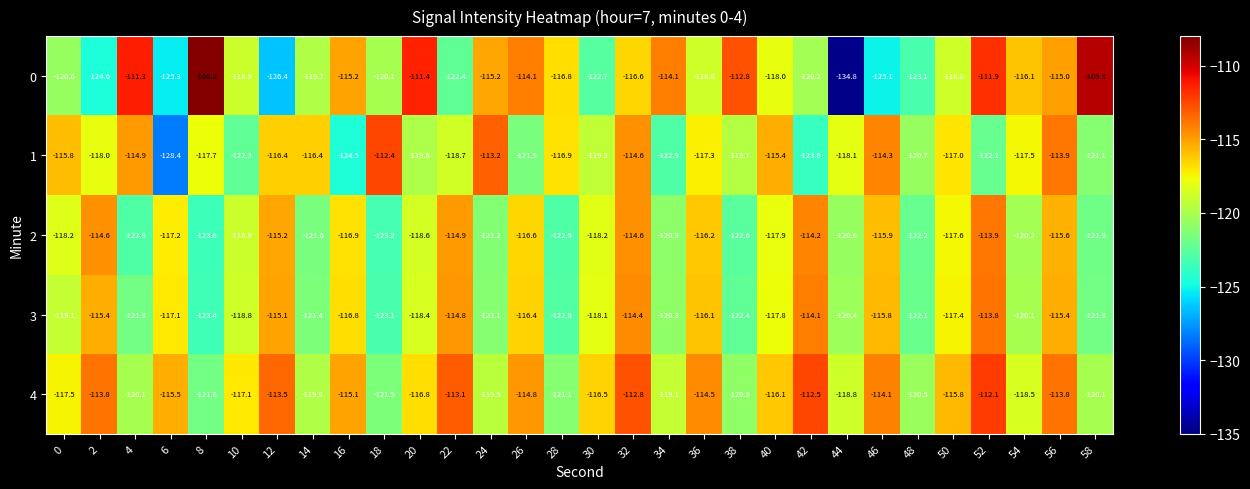

Between 6 and 48, which series saw the biggest shift?

1